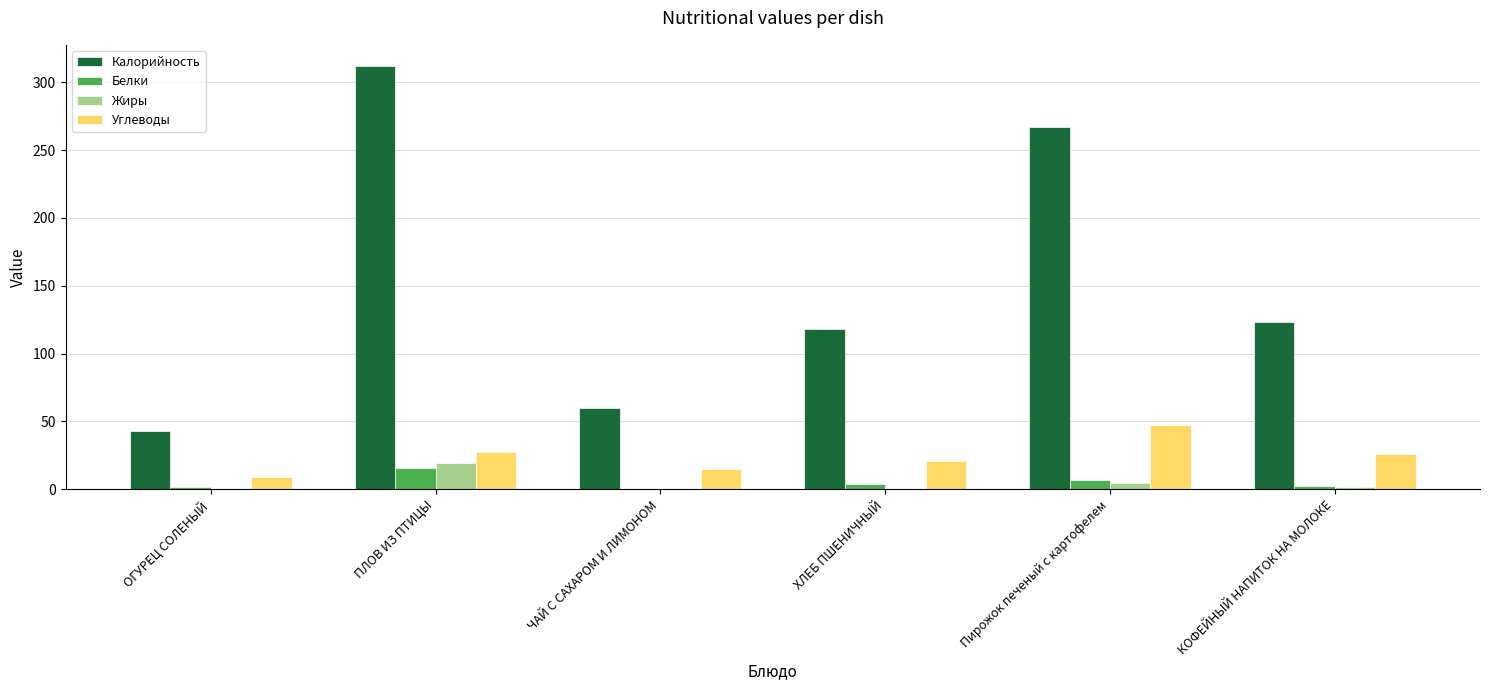

At which category is the sum across all series the highest?

ПЛОВ ИЗ ПТИЦЫ